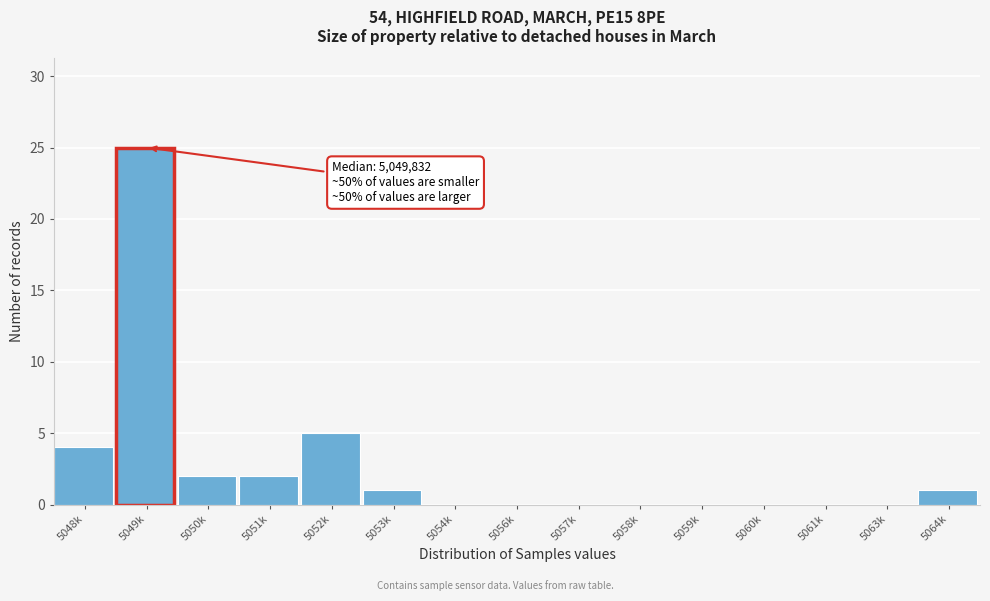

Reading left to right, list all the values displayed in this chart.

5048k=4	5049k=25	5050k=2	5051k=2	5052k=5	5053k=1	5054k=0	5056k=0	5057k=0	5058k=0	5059k=0	5060k=0	5061k=0	5063k=0	5064k=1